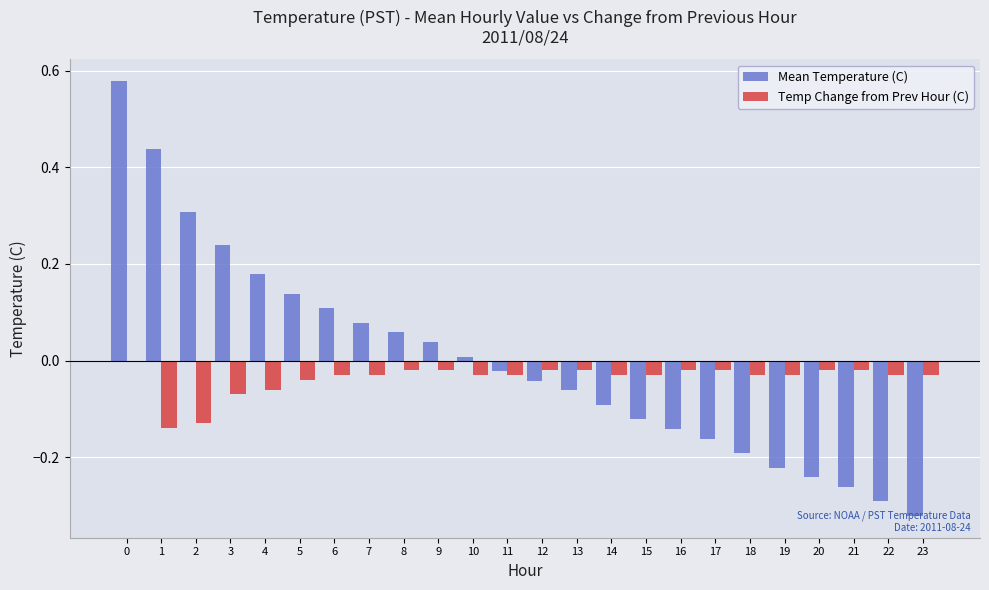

What is the sum of all Temp Change from Prev Hour (C) values?

-0.9